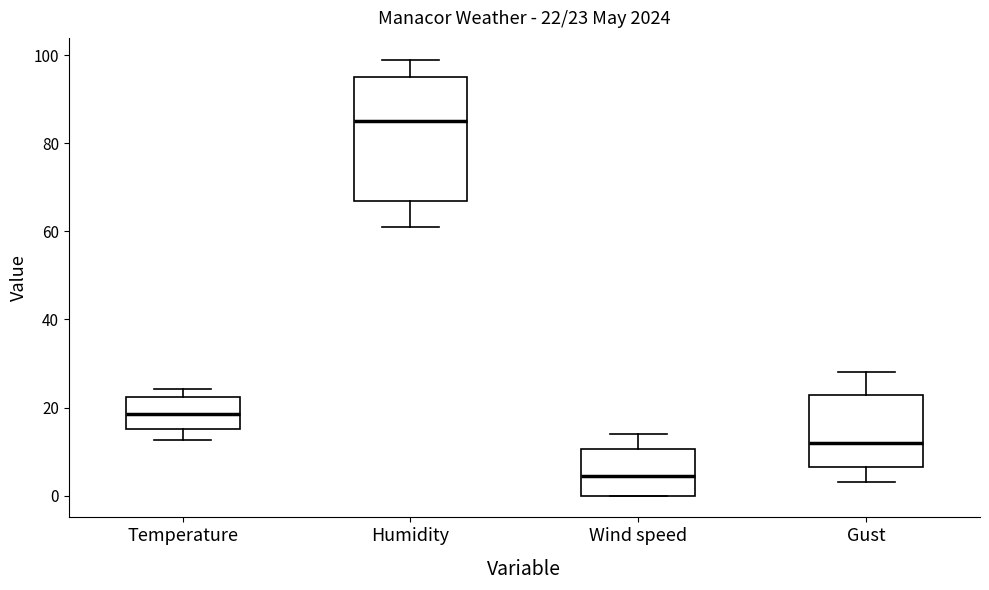

Comparing the boxes themselves (not the whiskers), which one is the tallest?

Humidity